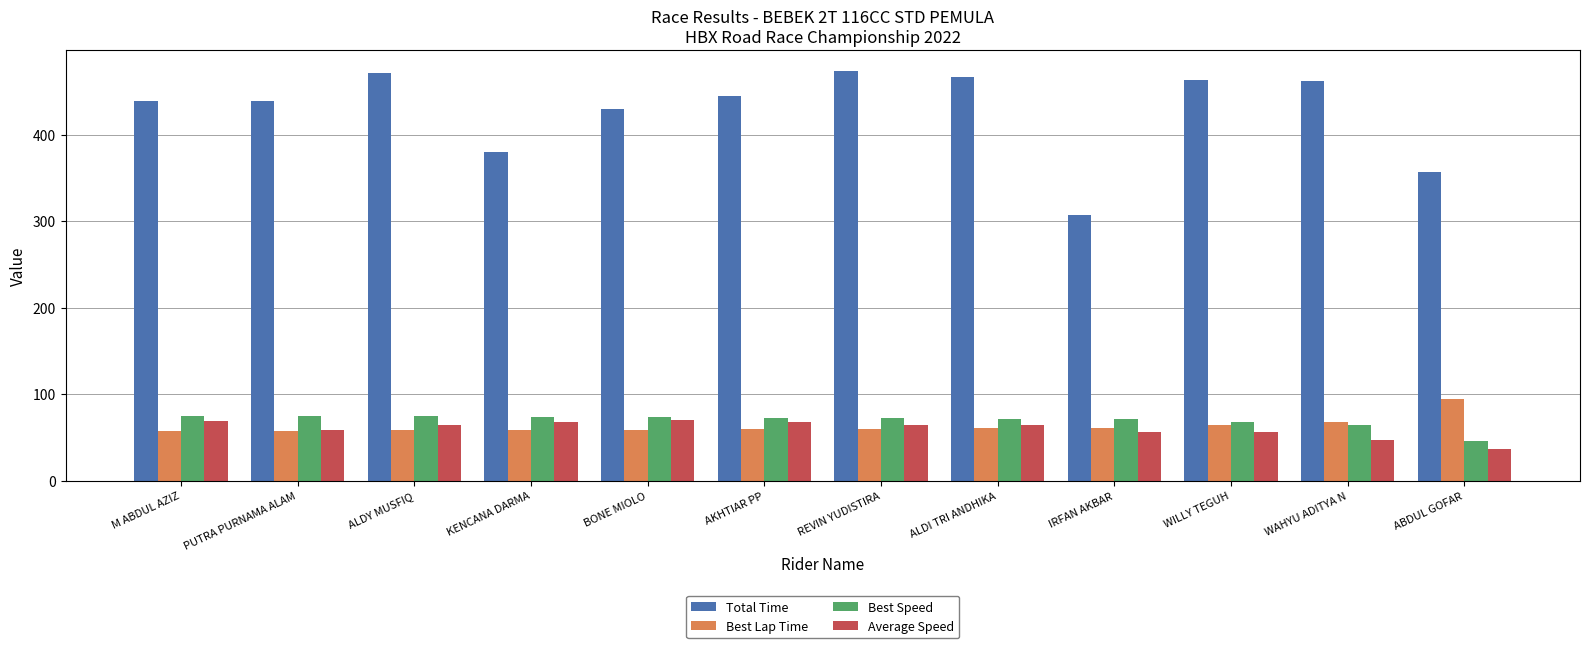

Are the bars horizontal?

No